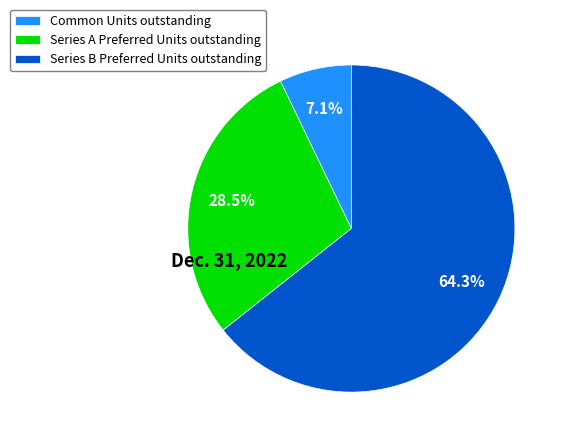

What percentage do Common Units outstanding and Series B Preferred Units outstanding together represent?

71.5%